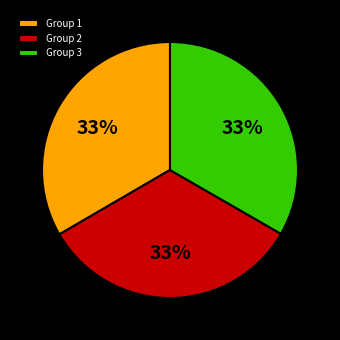

What is the ratio of the value at Group 1 to the value at Group 3?

1.0